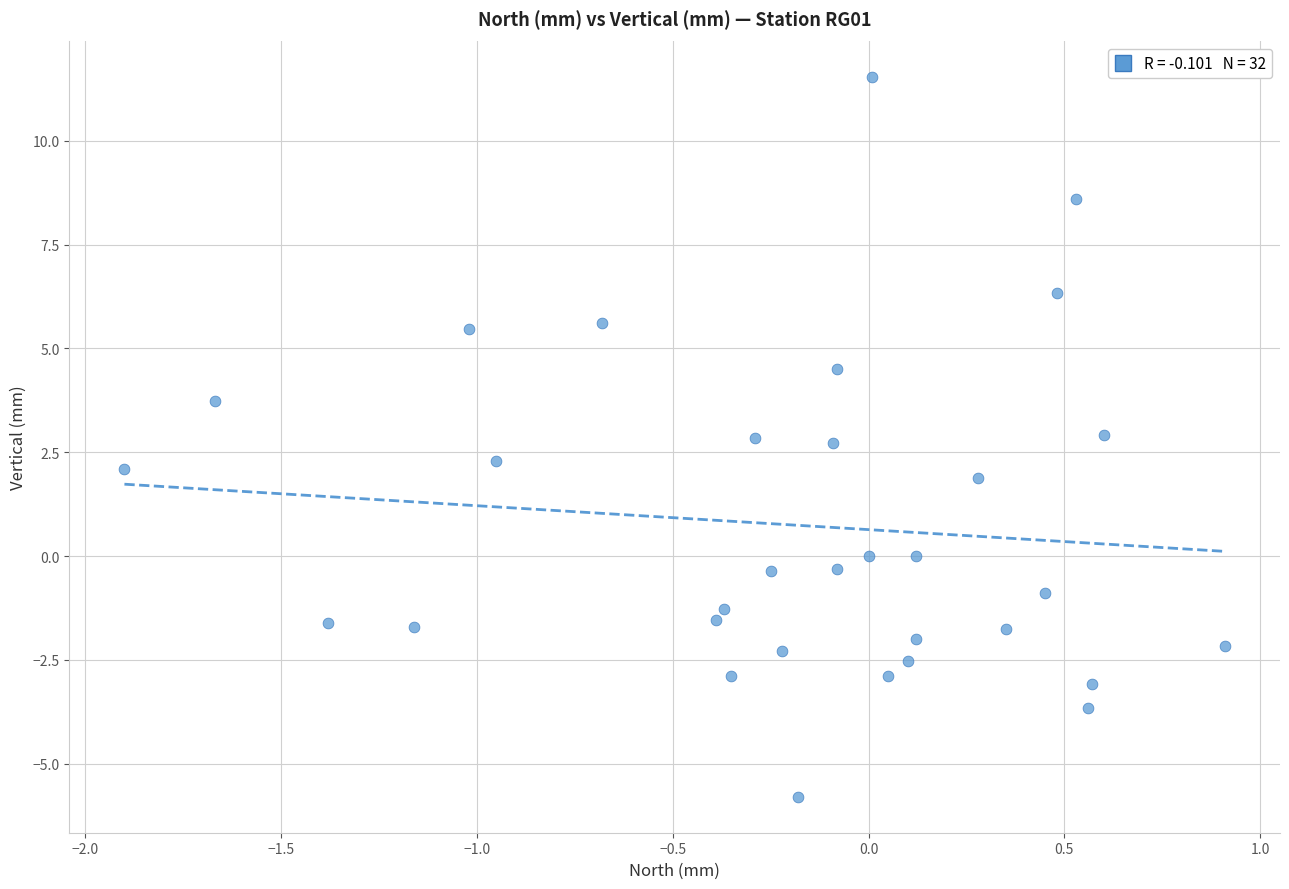

What is the range of Y values (max minus min)?

17.3